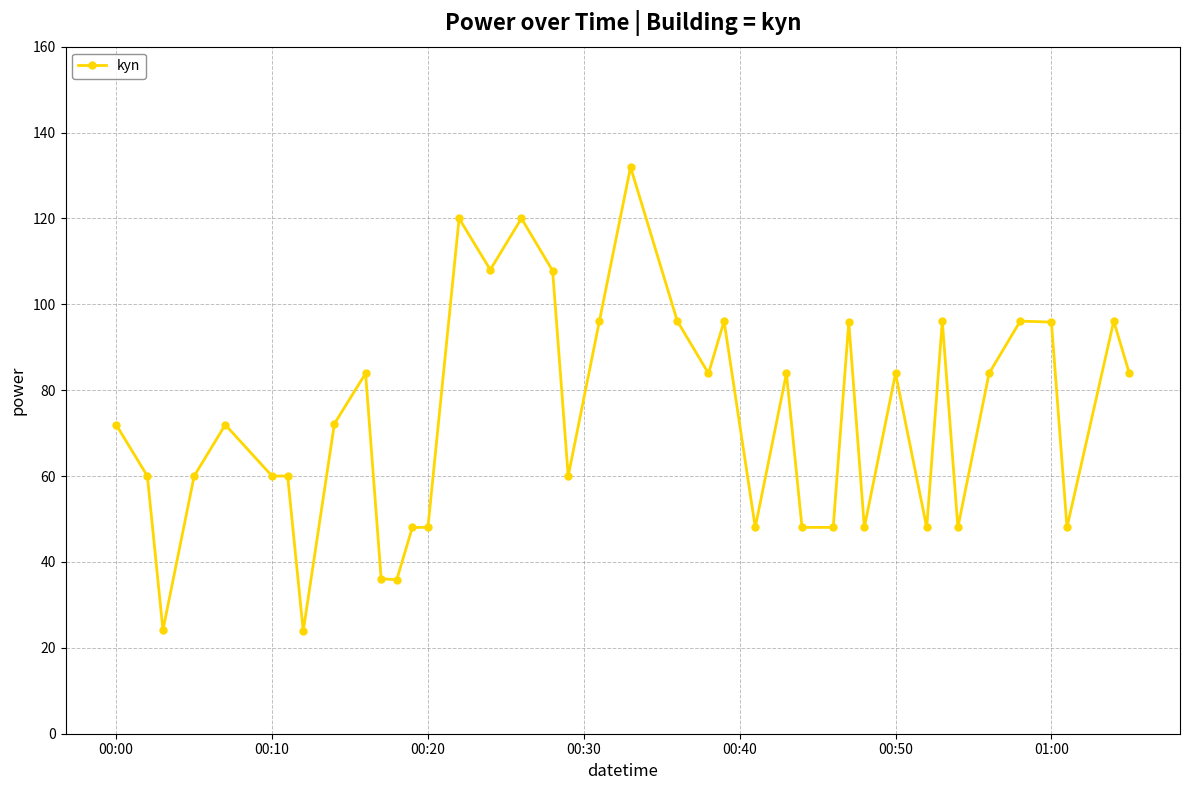

What is the difference between the maximum and second lowest values?

107.8